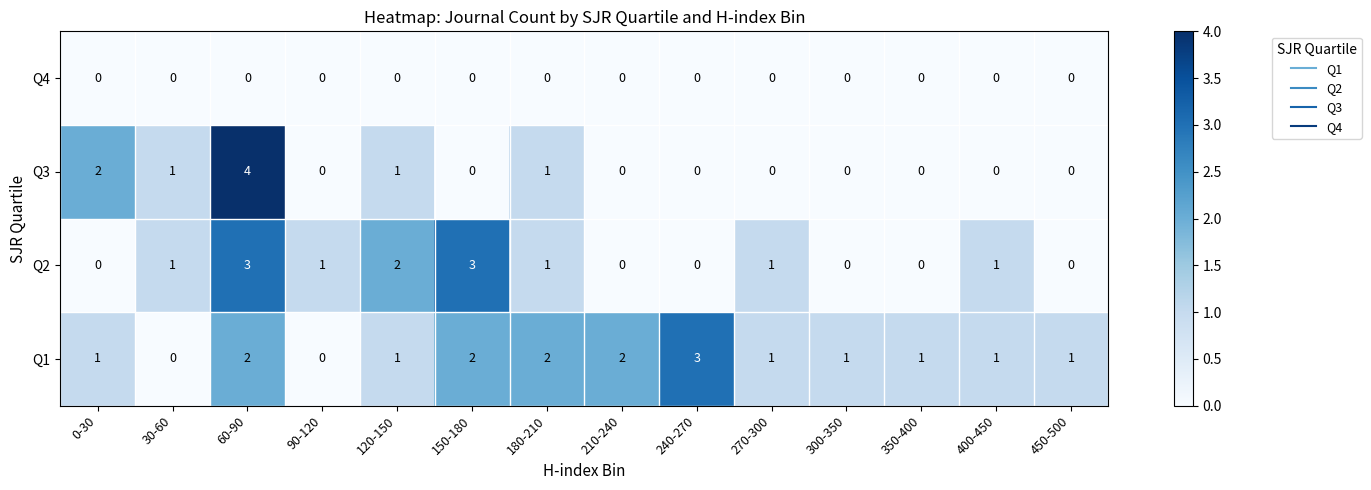

Which category has the highest value across all series?

60-90